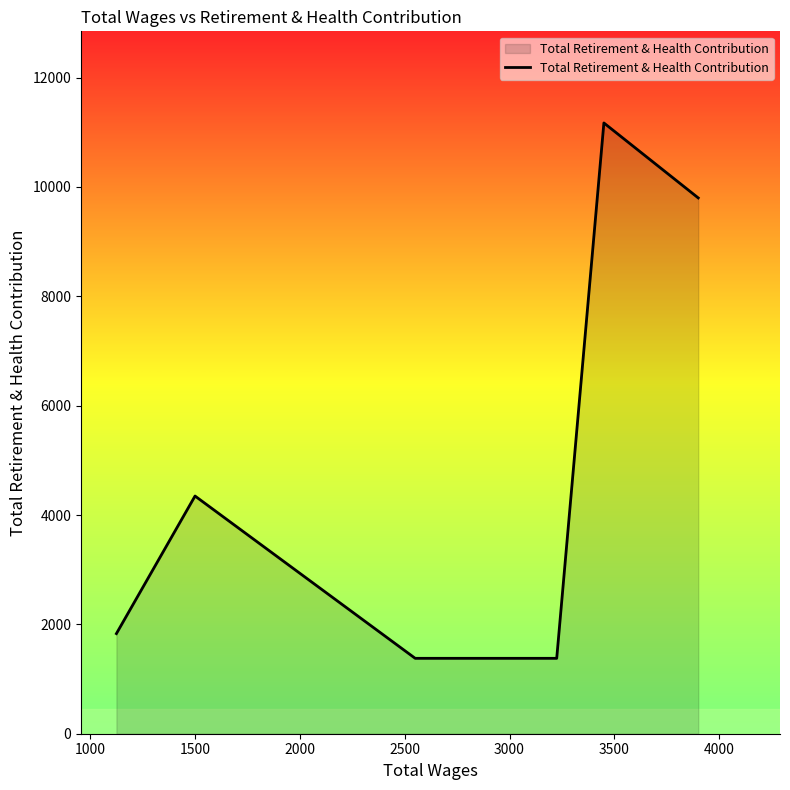

What is the smallest value displayed?

1379